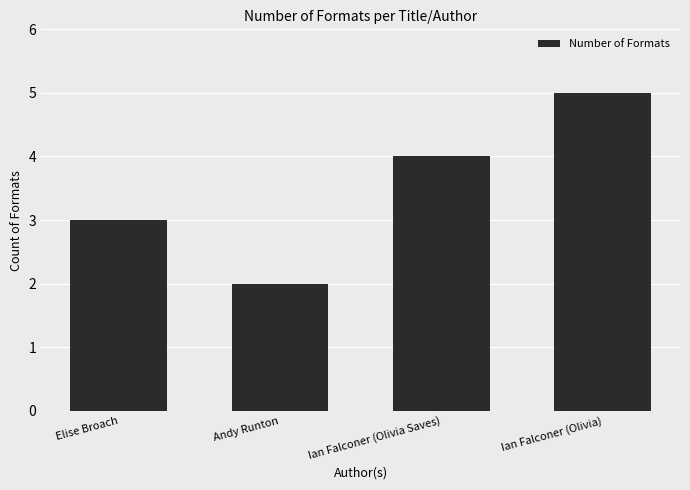

Read the value at Elise Broach.

3